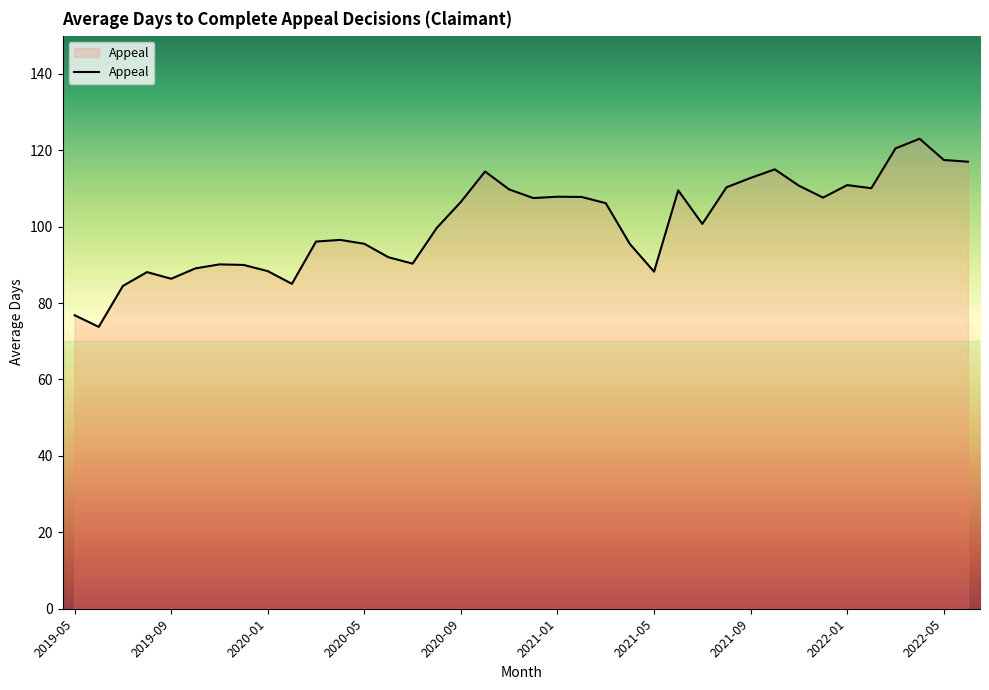

What is the greatest value displayed?

123.0